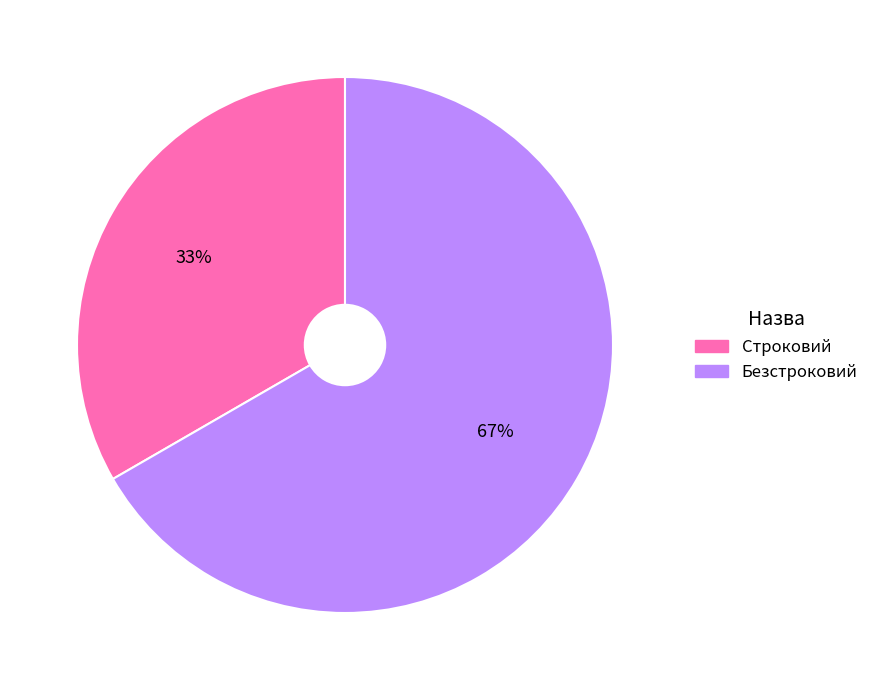

How many segments does this pie chart have?

2